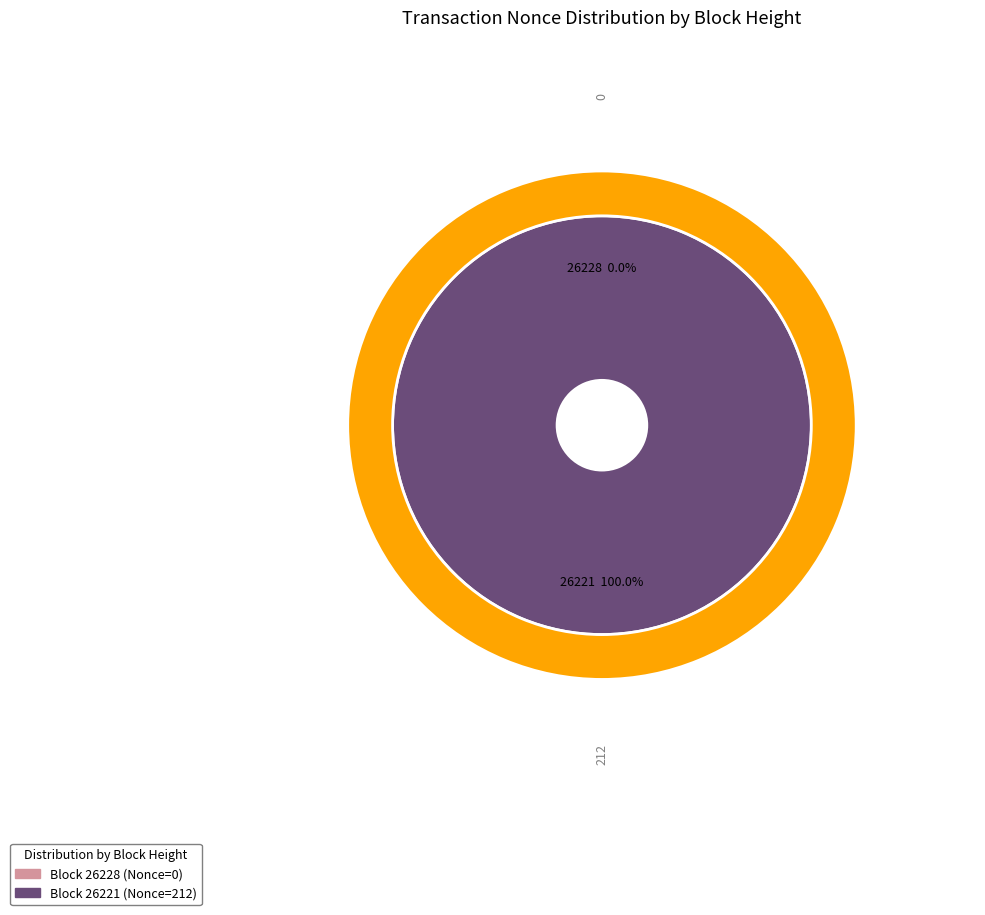

Is the sum of 26221 and 26228 greater than half?

Yes